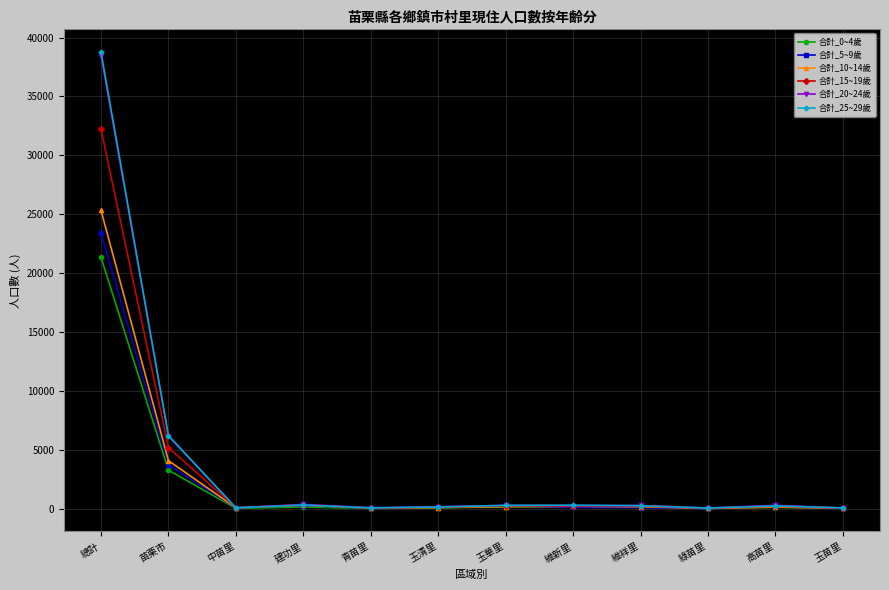

What is the average value of the 合計_5~9歲 series?

2365